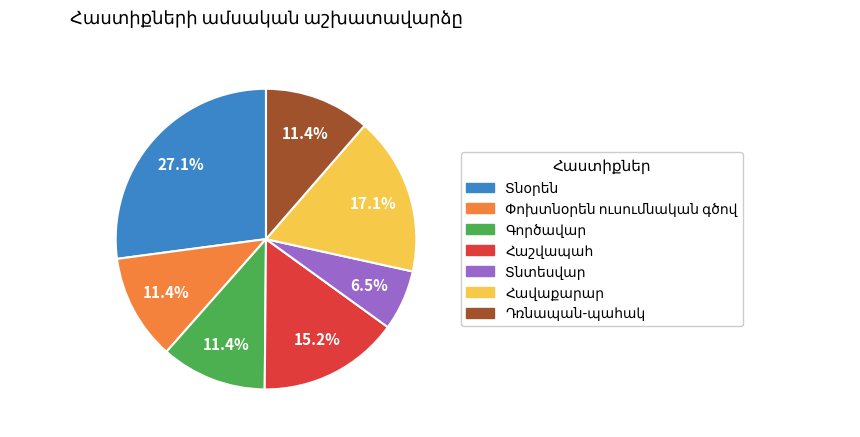

Is there a majority slice in this chart?

No